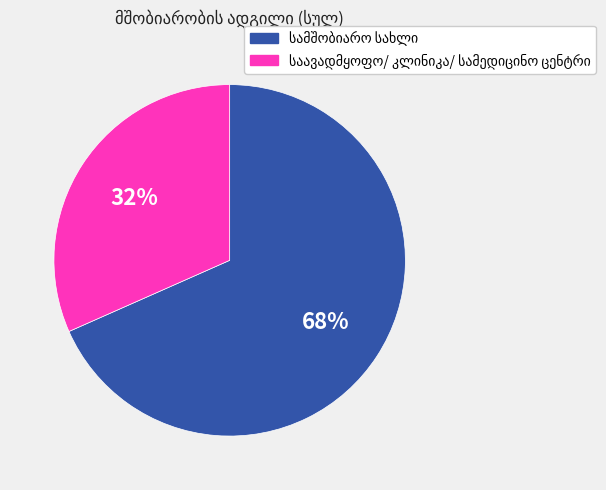

How many segments does this pie chart have?

2